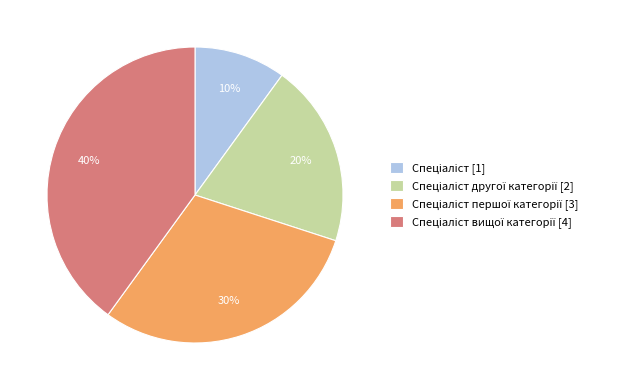

To the nearest percent, what is the average slice percentage?

25%